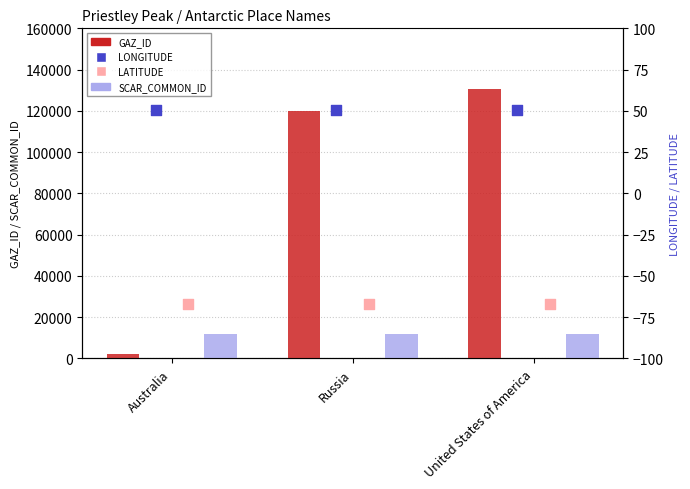

Is the value of GAZ_ID at United States of America greater than the value of SCAR_COMMON_ID at Australia?

Yes